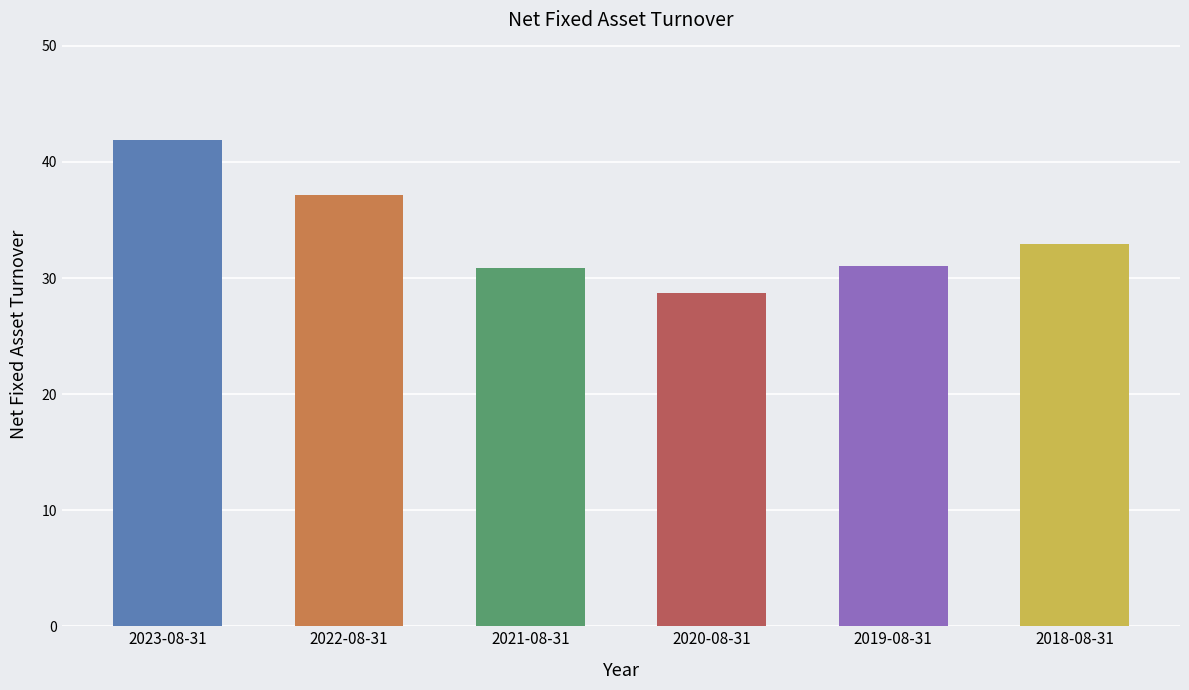

The chart shows a value of 41.9 at 2023-08-31. True or false?

True